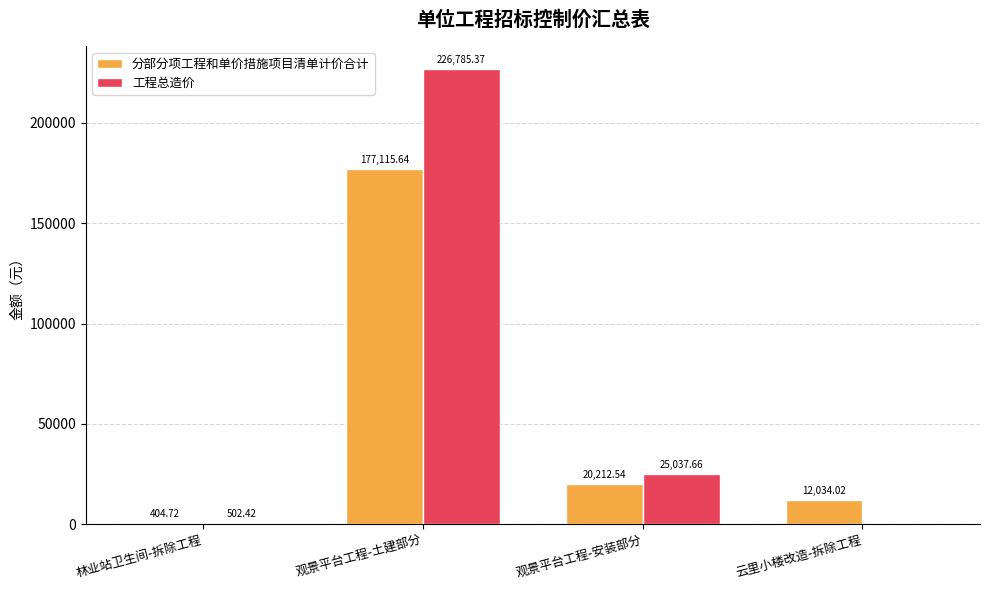

How many distinct data groups are displayed?

2